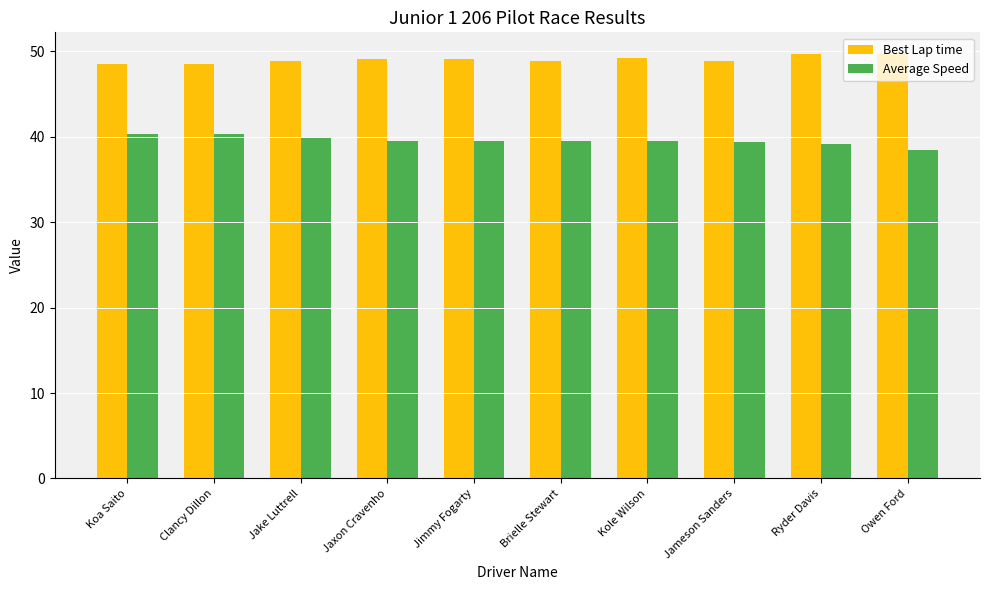

True or false: Best Lap time has a value of 18.4 at Koa Saito.

False